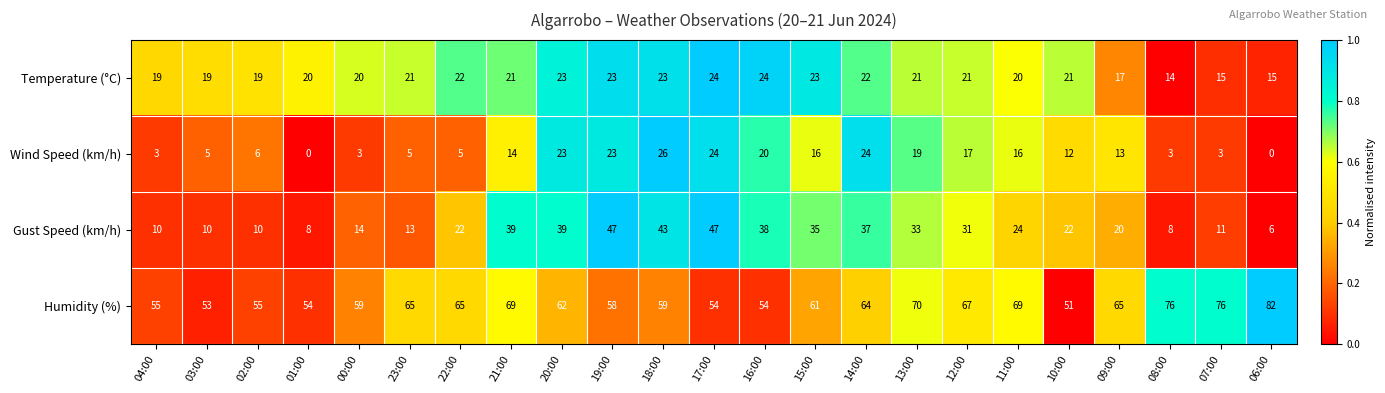

What is the maximum value shown in the chart?

82